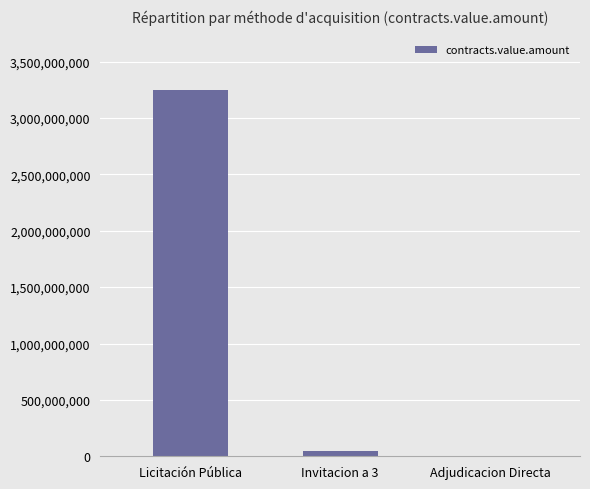

What is the change in value from Invitacion a 3 to Adjudicacion Directa?

-41350058.0